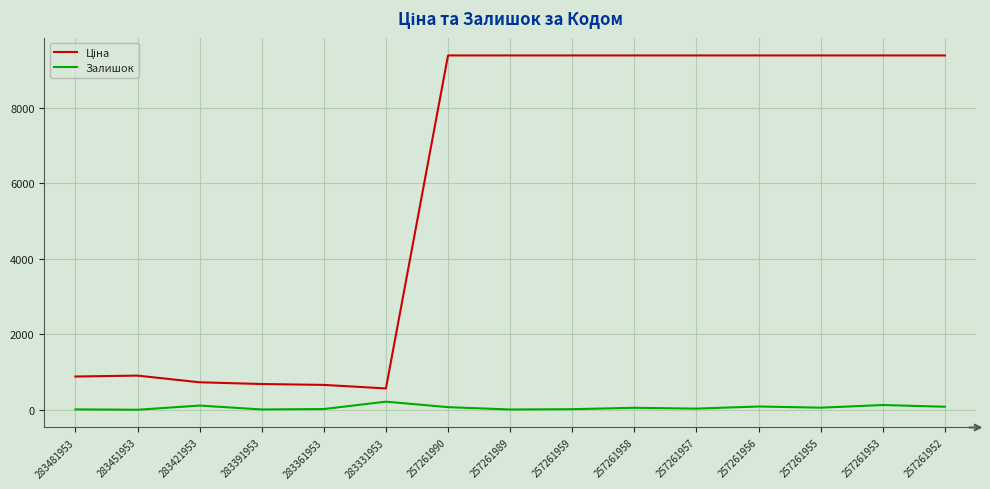

What is the difference between the maximum and minimum values in the Залишок series?

214.0